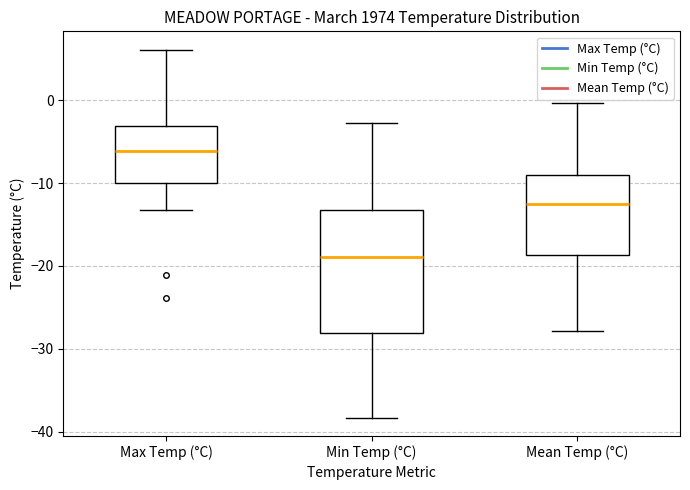

Which box's median line is the lowest?

Min Temp (°C)